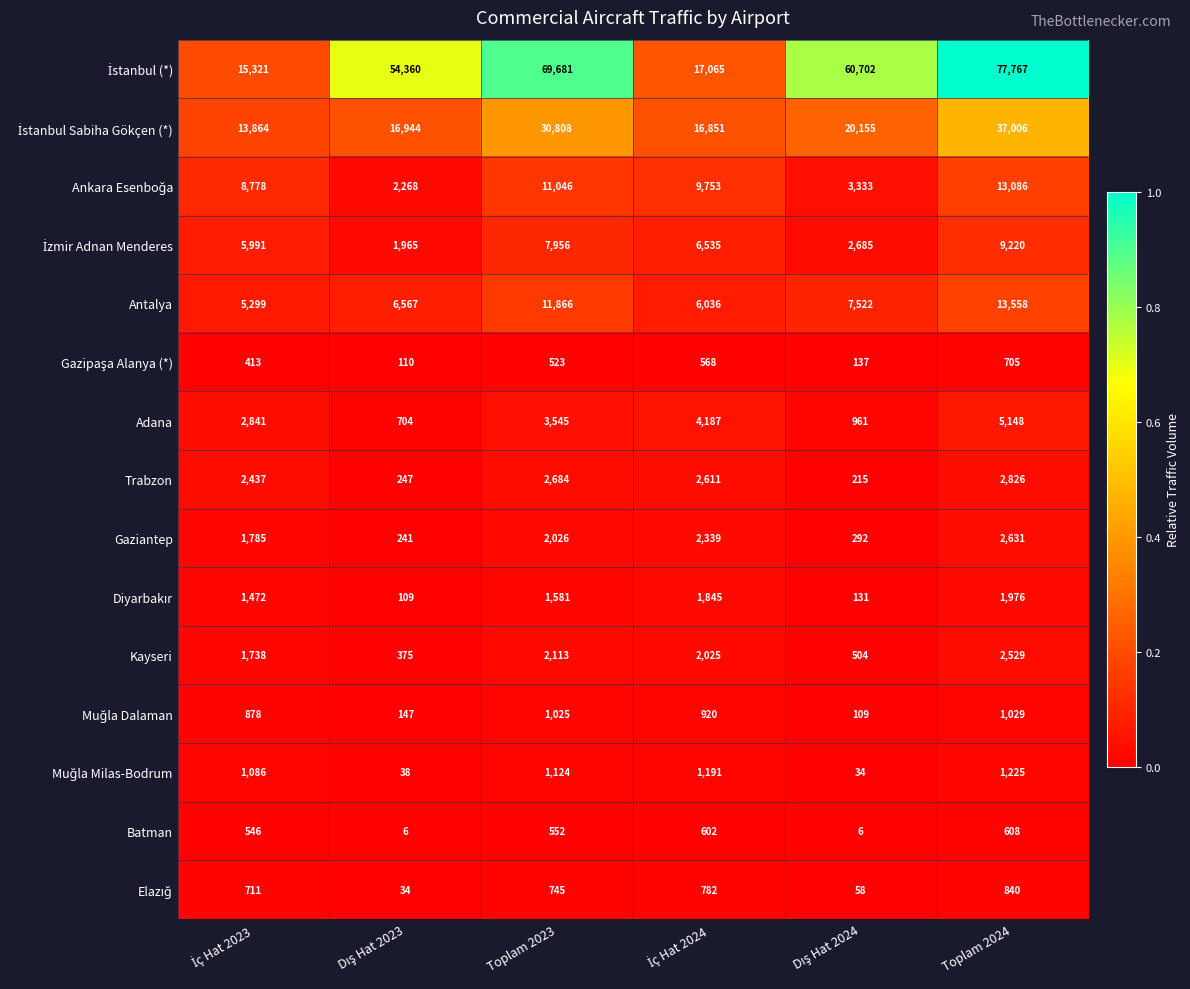

At which category is the sum across all series the highest?

Toplam 2024